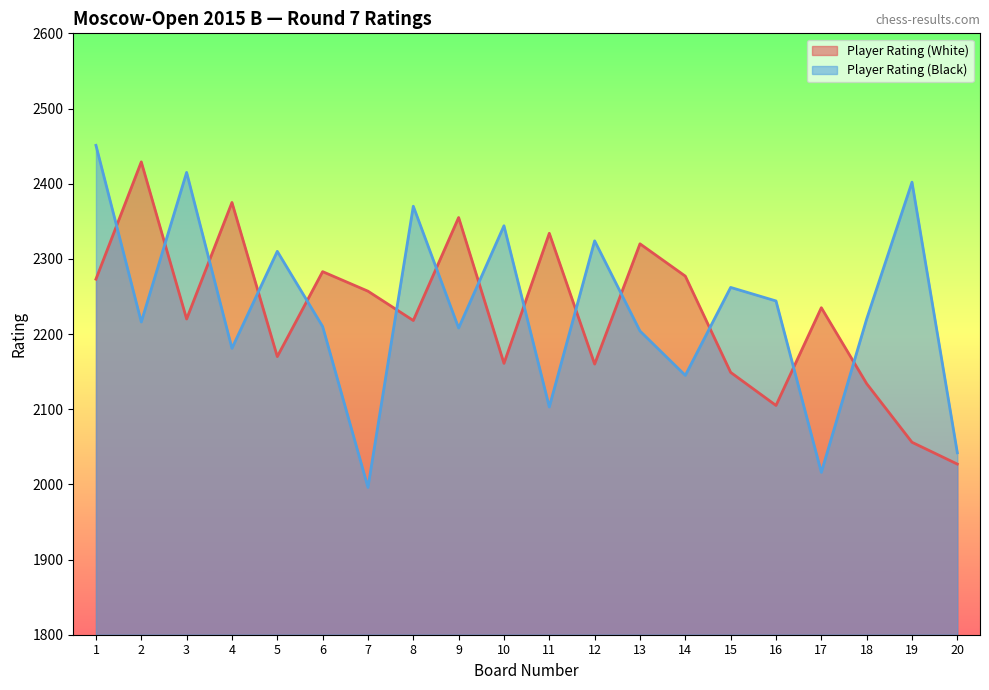

Where does the Player Rating (Black) series first go above 2220?

1